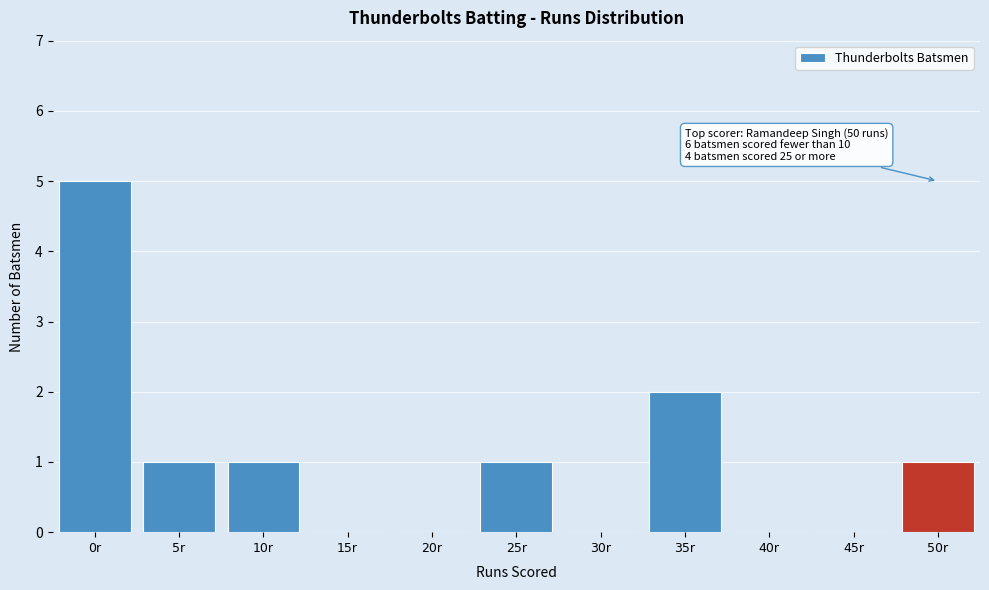

Reading right to left, transcribe all the data shown in this chart.

50r=1	45r=0	40r=0	35r=2	30r=0	25r=1	20r=0	15r=0	10r=1	5r=1	0r=5